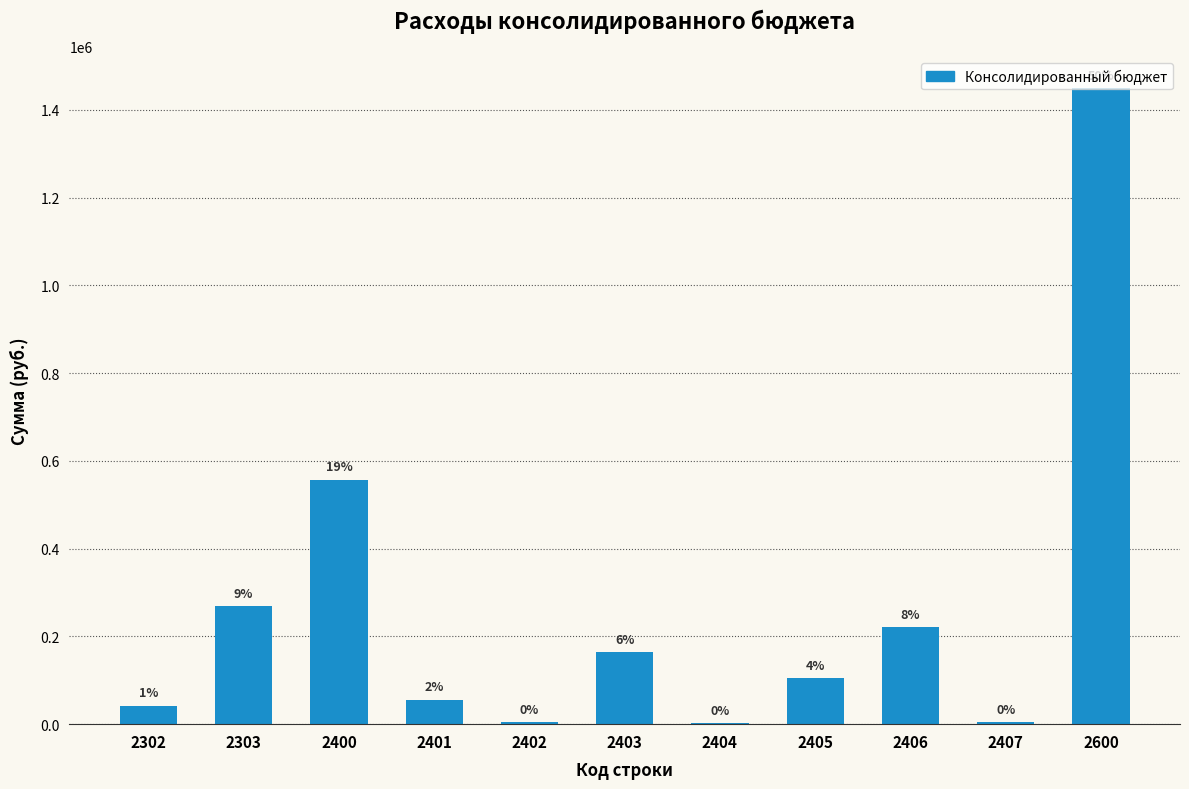

What is the change in value from 2405 to 2600?

+1345472.7